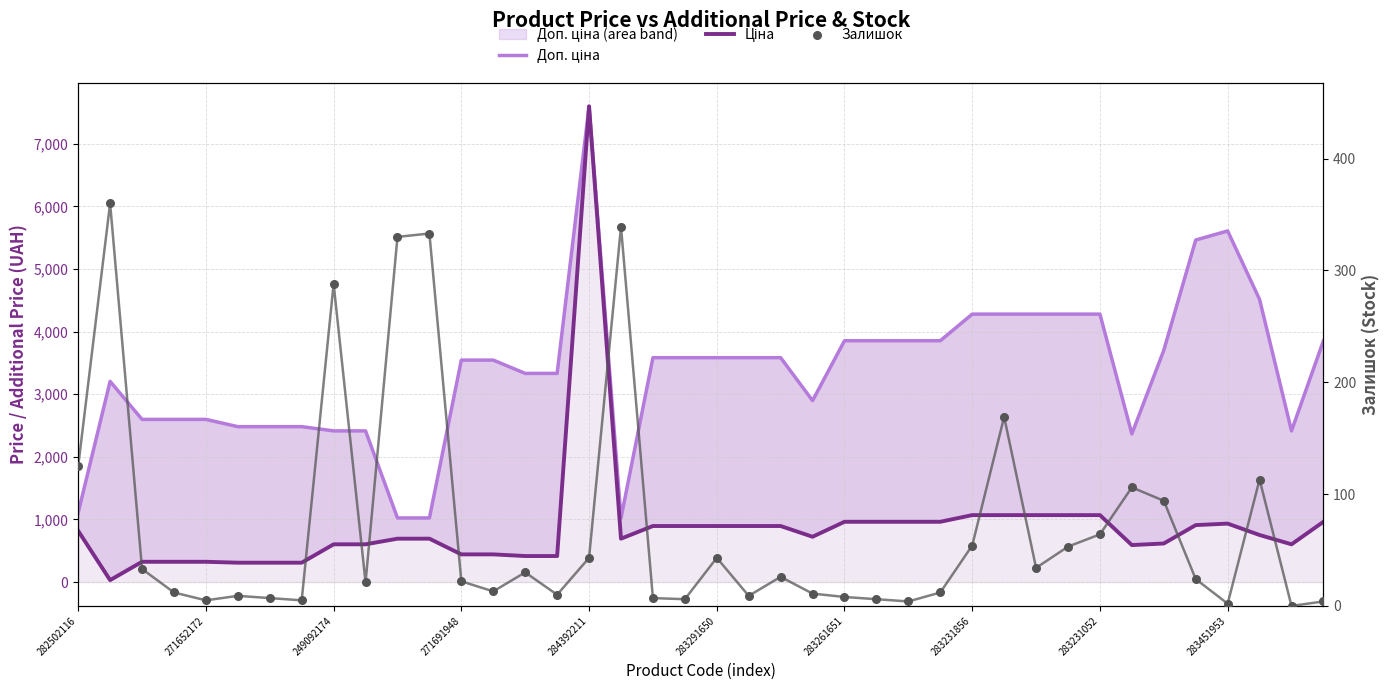

At how many categories does at least one series exceed 1883?

36